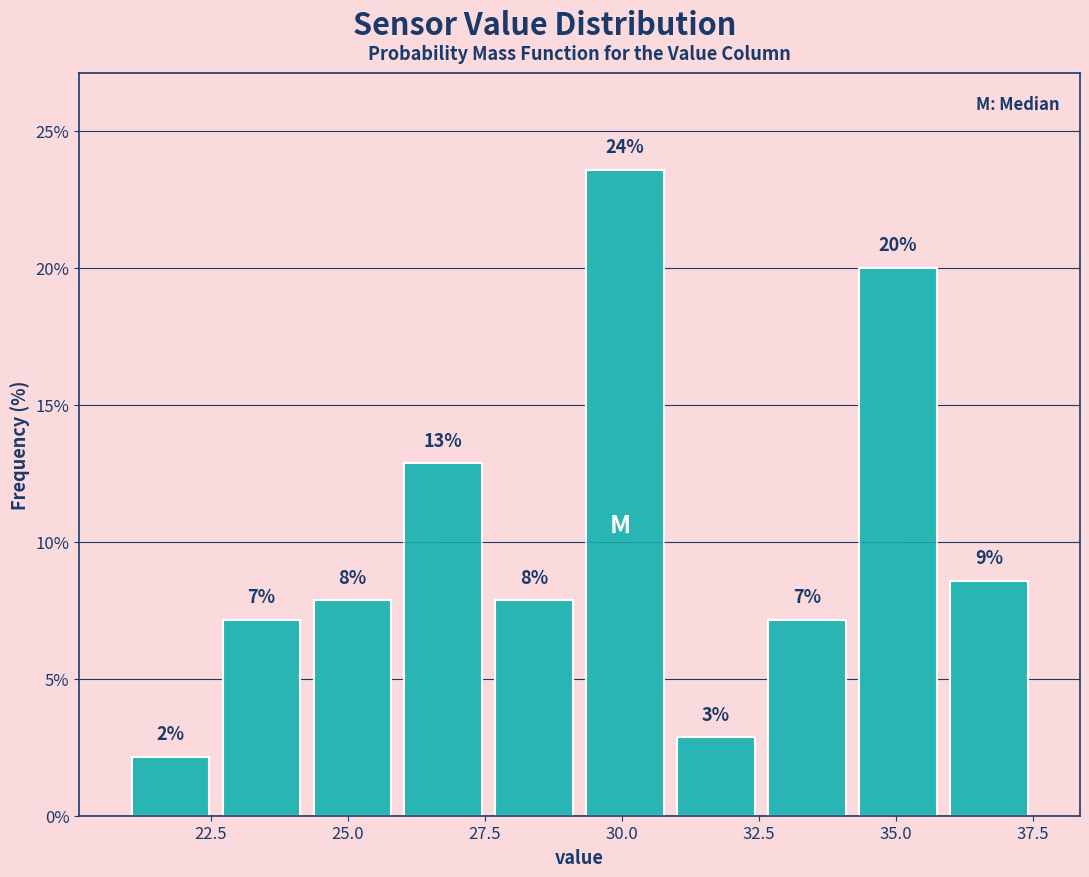

Around what value on the x-axis is the tallest bar? Give the approximate position of its centre, as read against the axis.

30.0